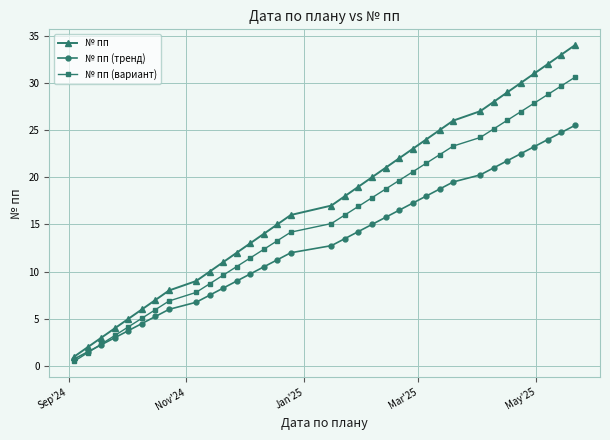

True or false: № пп has more than 2 interior local peaks.

False